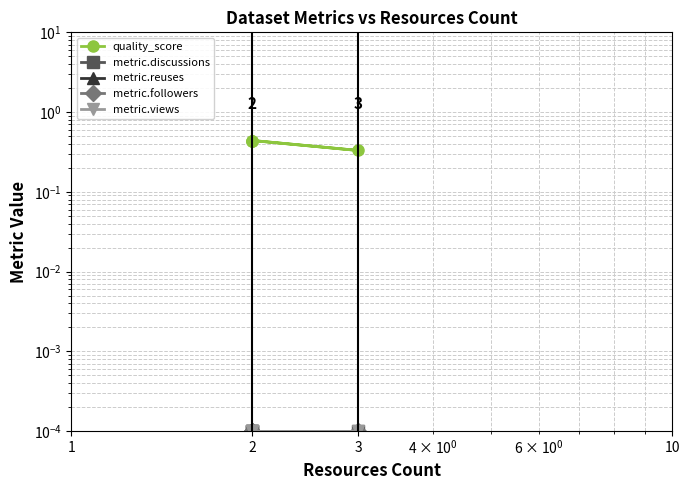

What are all the series names shown in the legend?

quality_score, metric.discussions, metric.reuses, metric.followers, metric.views